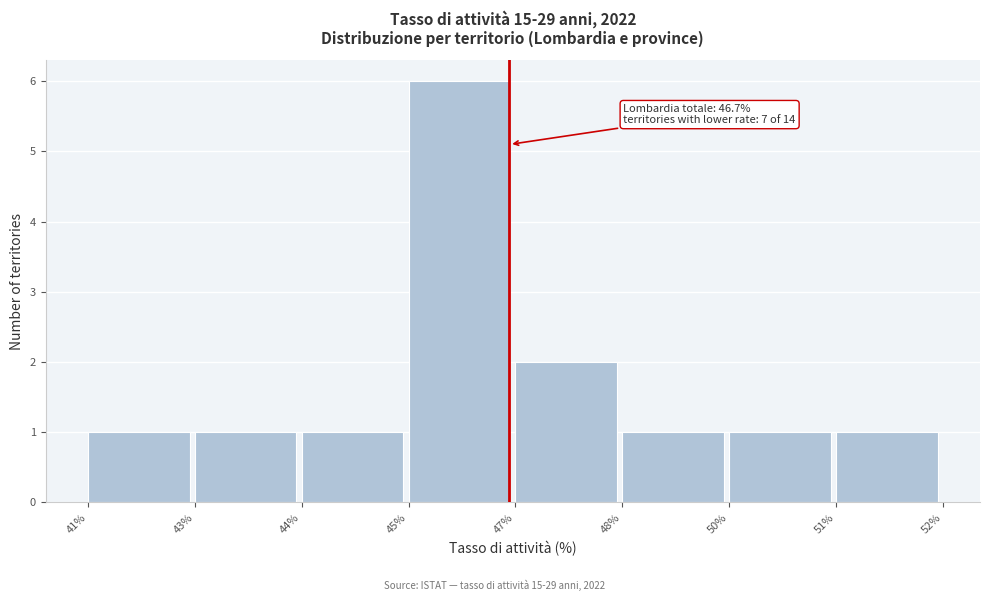

Reading left to right, extract all data points from this chart.

41%=1	43%=1	44%=1	45%=6	47%=2	48%=1	50%=1	51%=1